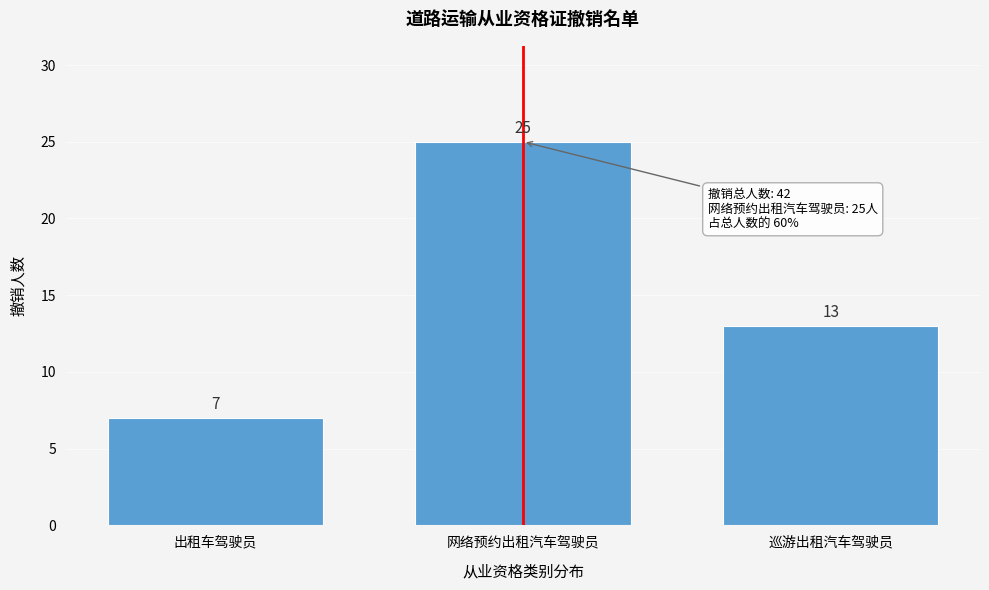

Reading right to left, what are all the values shown in this chart?

巡游出租汽车驾驶员=13	网络预约出租汽车驾驶员=25	出租车驾驶员=7